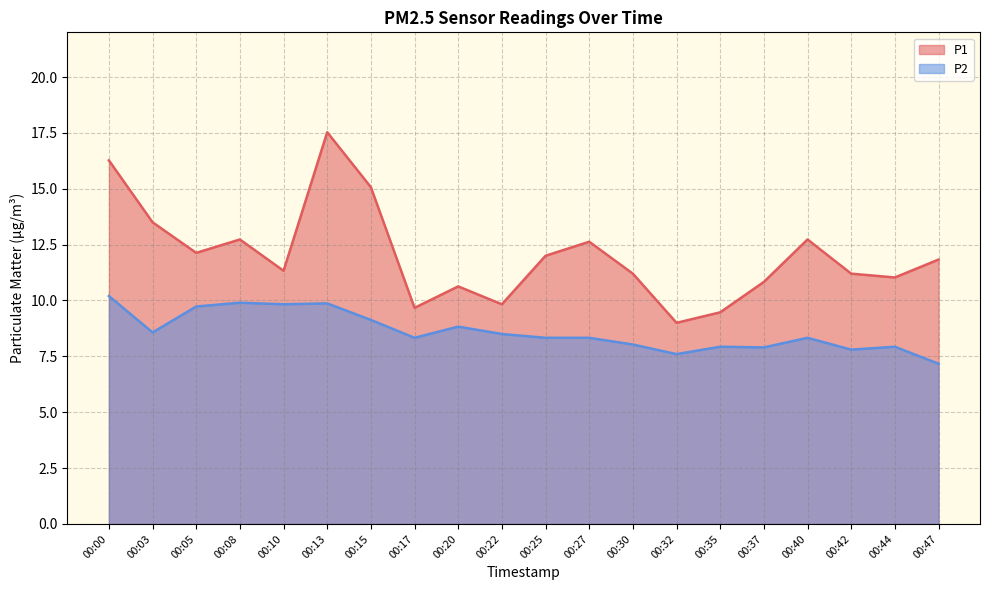

Which has a higher value, 00:40 or 00:08?

00:40